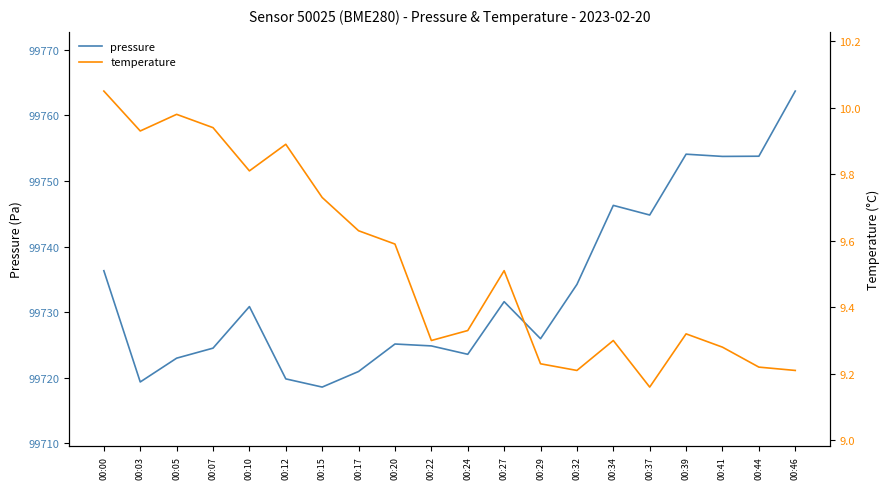

Where is pressure nearest to the value 99741?

00:37